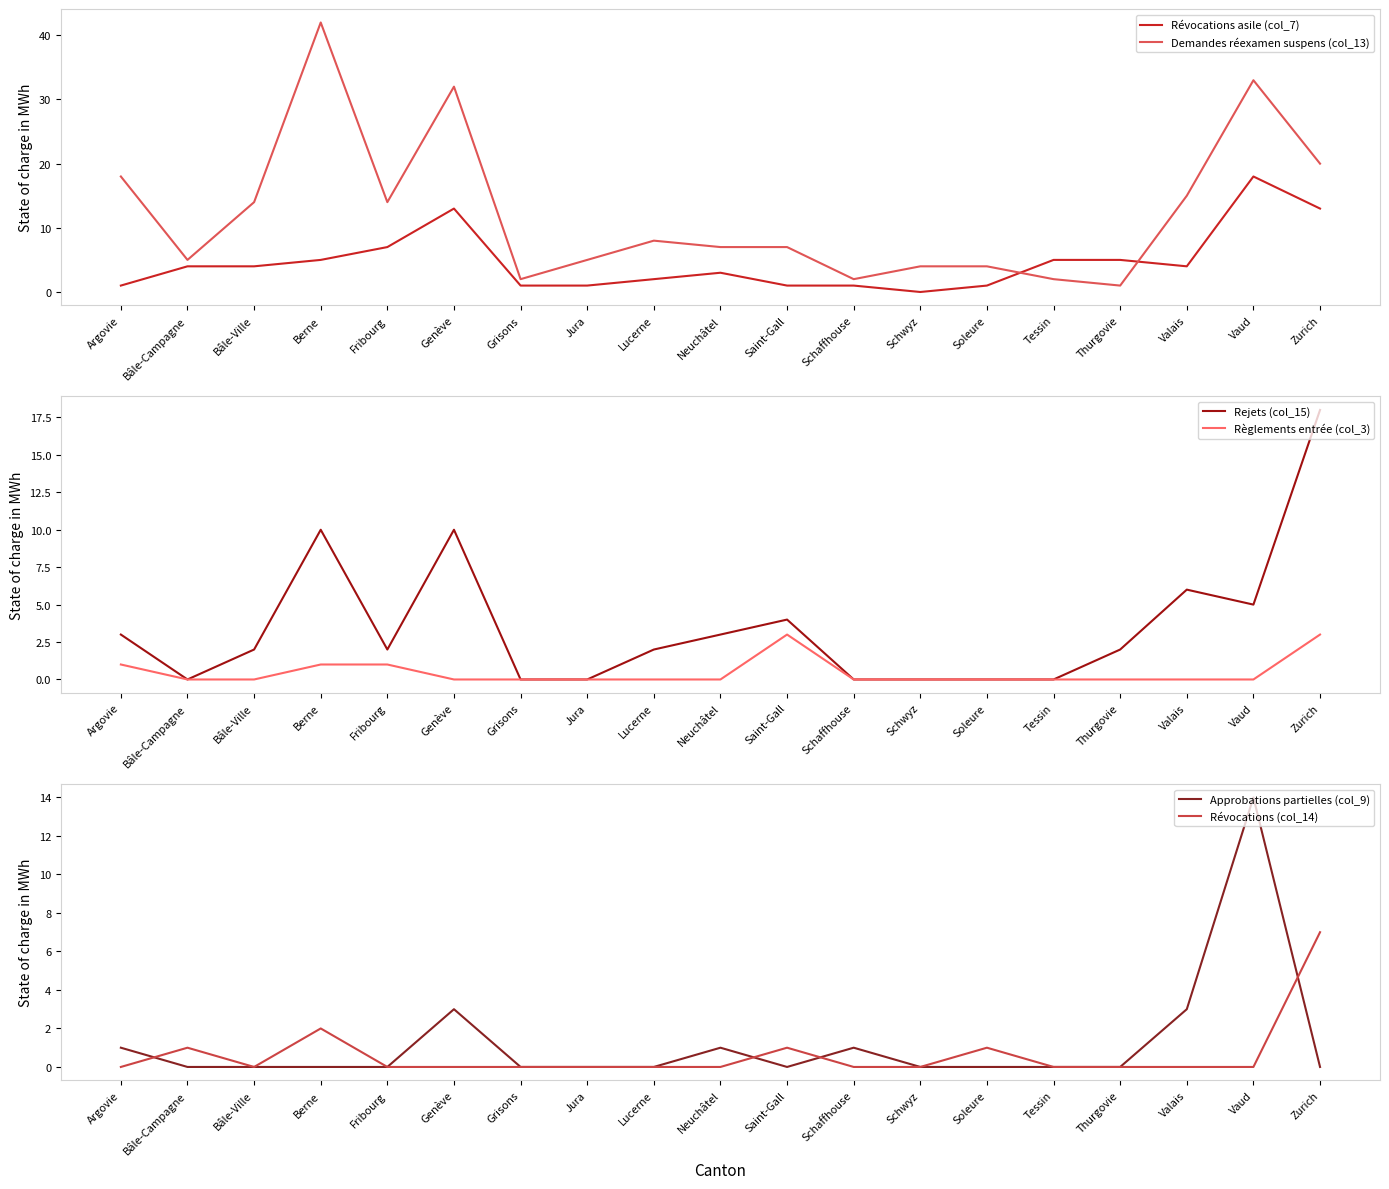

At which label does Règlements entrée (col_3) reach its minimum?

Bâle-Campagne